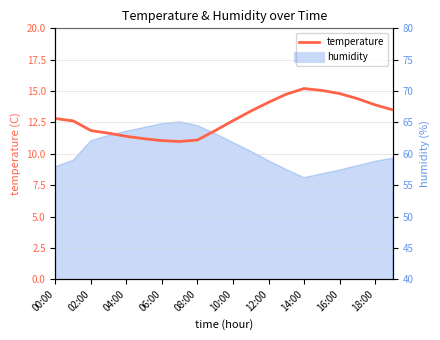

Which category has the highest value across all series?

14:00